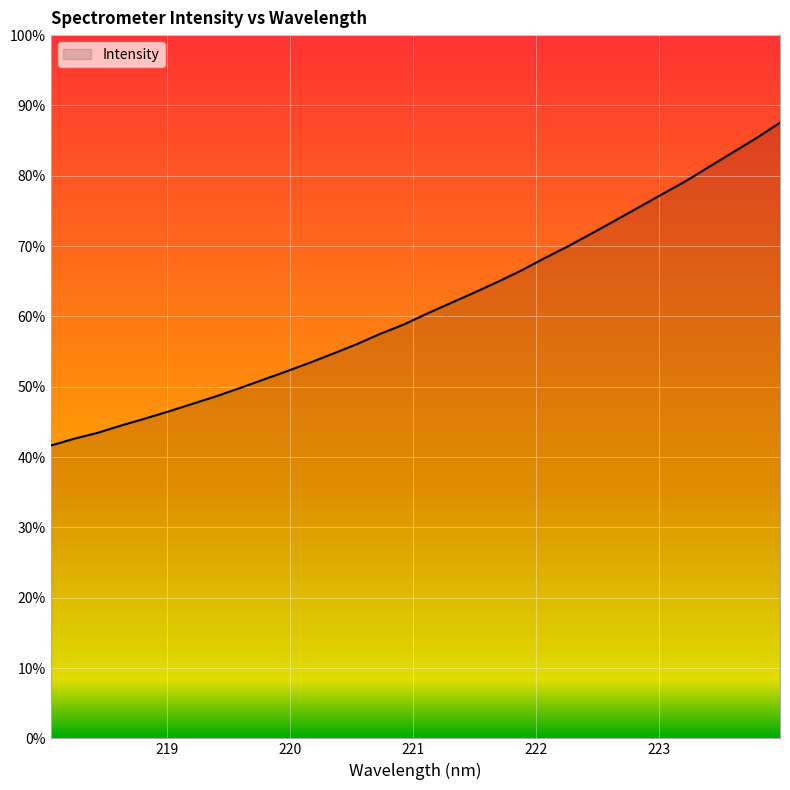

Is this an area chart (filled region under the line)?

Yes